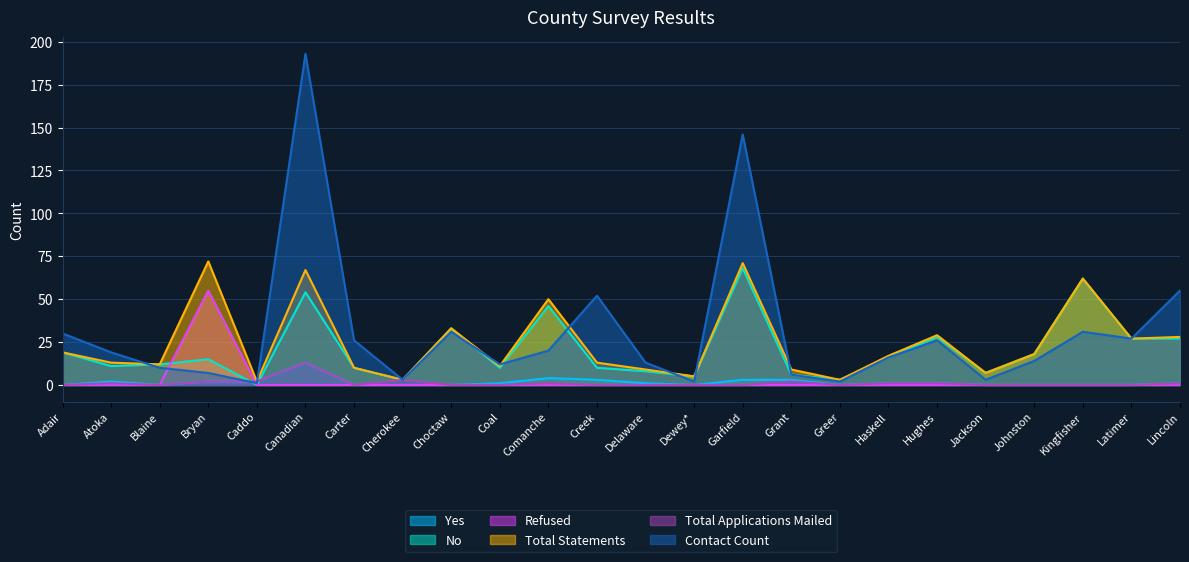

Which series ends up on top after the final intersection of Refused and Total Applications Mailed?

Total Applications Mailed